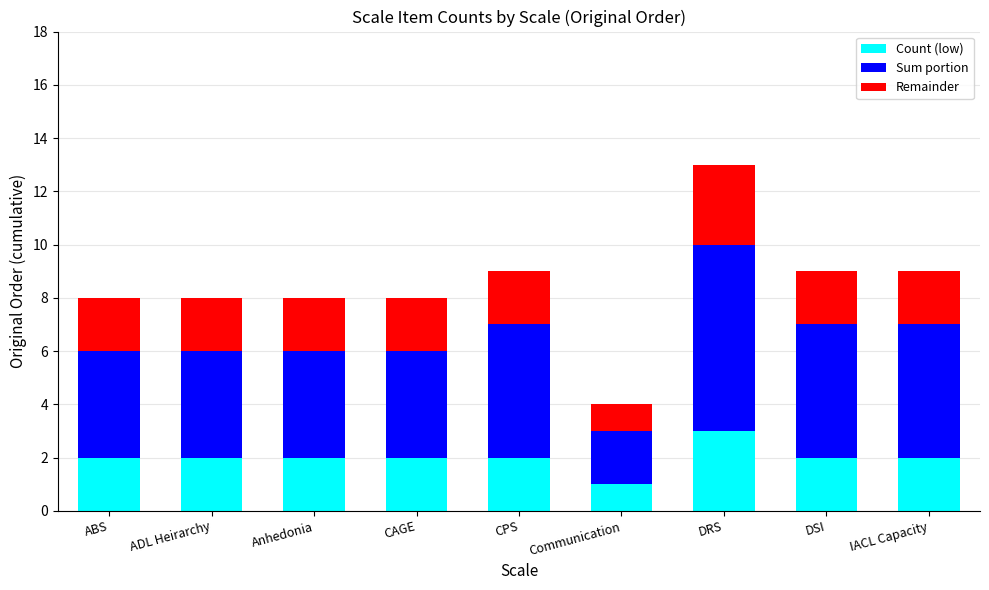

Reading right to left, what are the values for Count (low)?

2	2	3	1	2	2	2	2	2